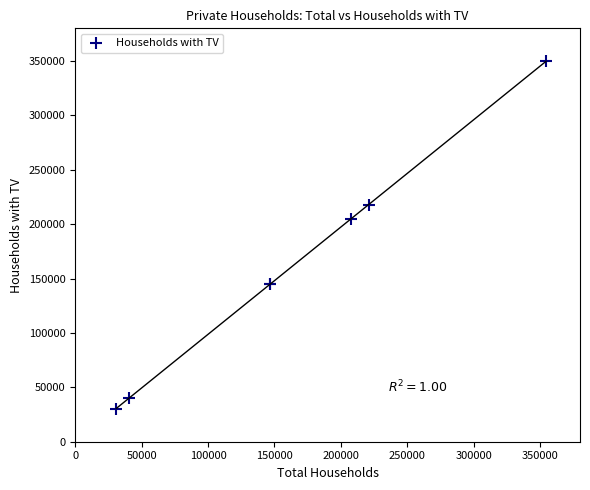

What Y value in the scatter plot is closest to 190207?

204671